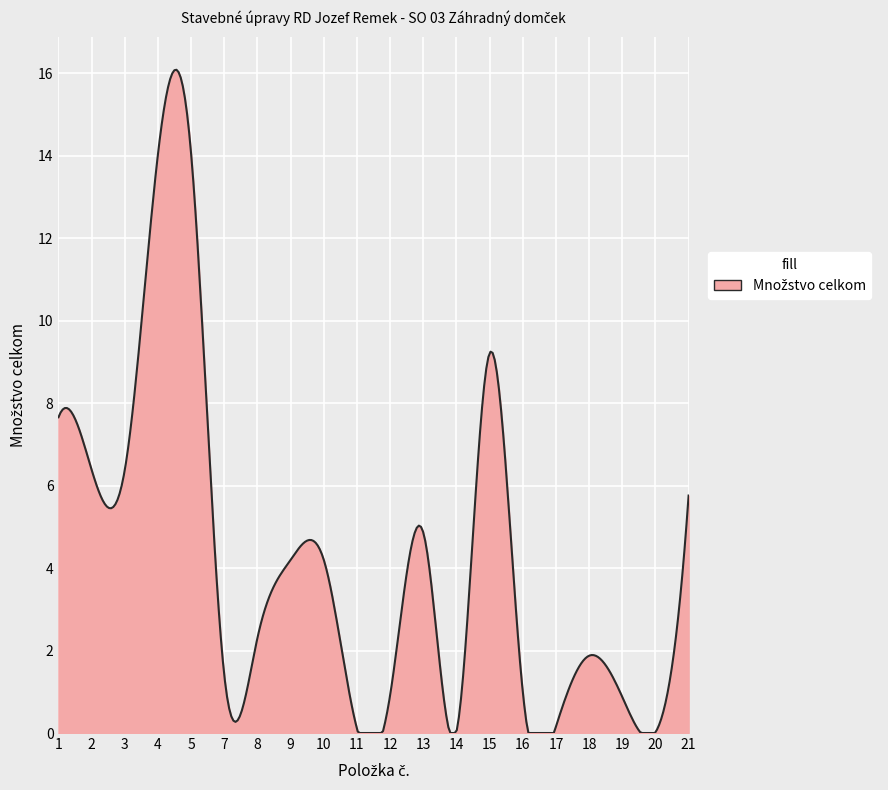

What is the greatest value displayed?

16.1